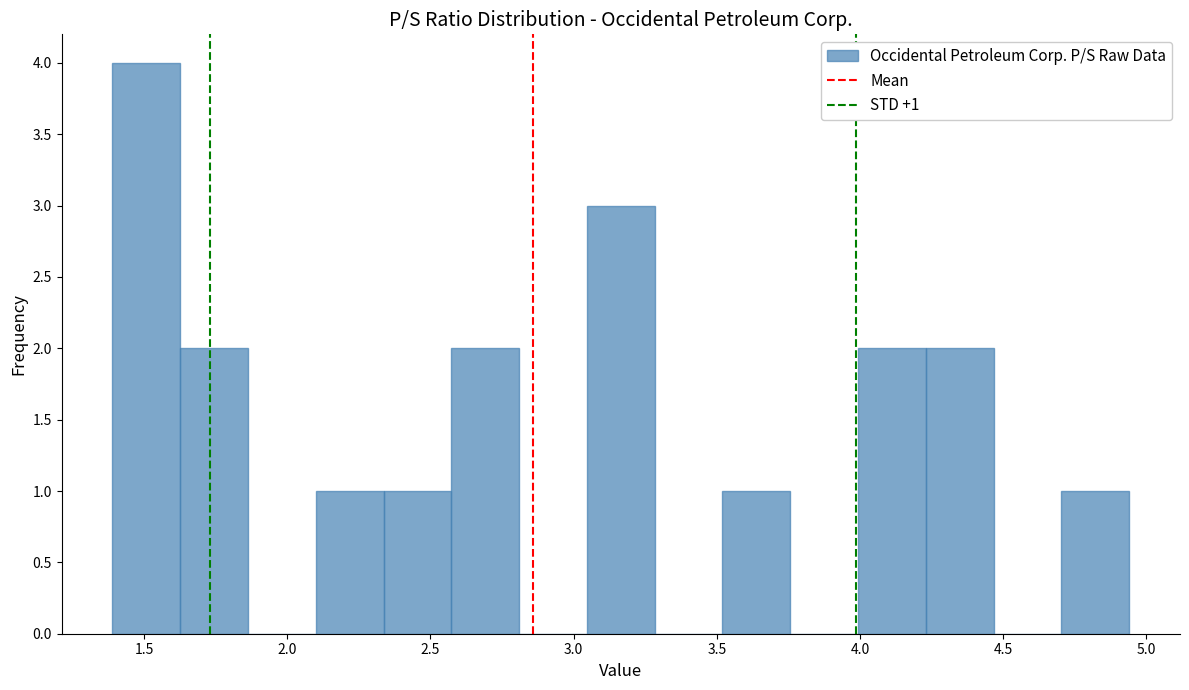

Which range on the x-axis has the tallest bar?

1.40 to 1.65